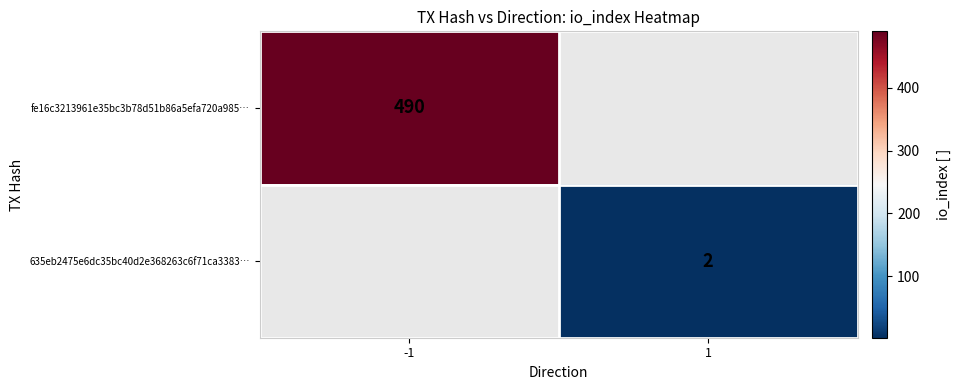

How many distinct data groups are displayed?

2